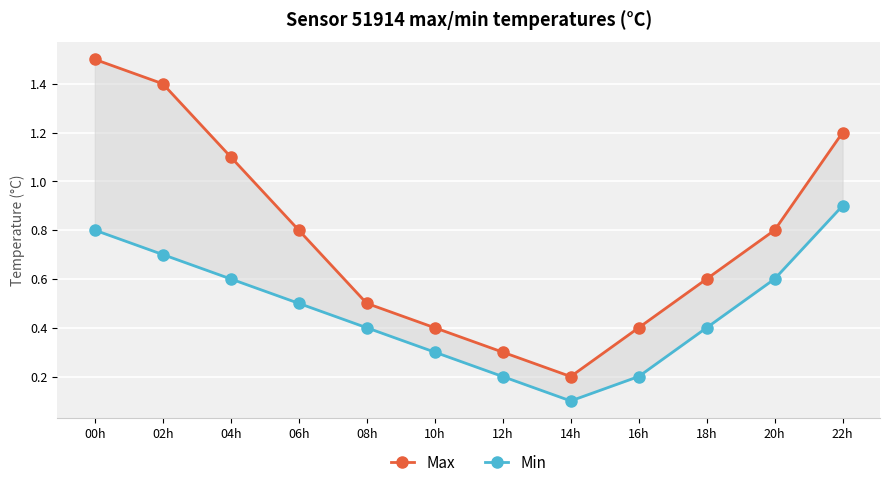

Which label corresponds to the smallest value in the chart?

14h